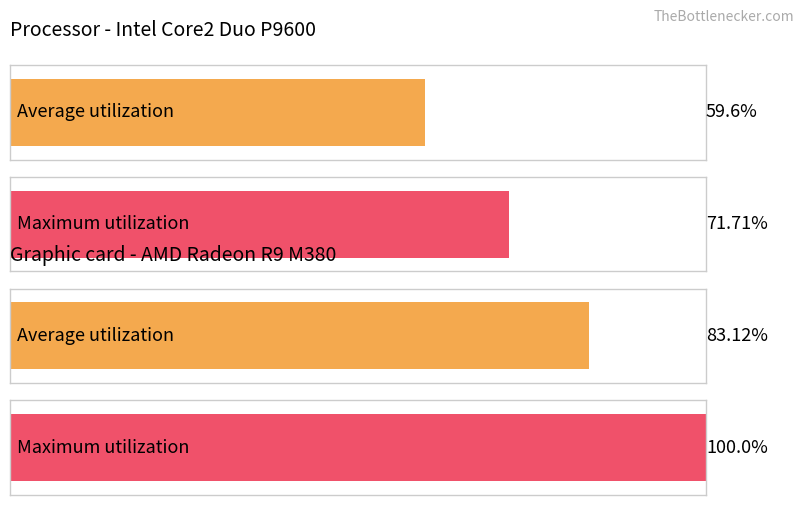

At 11 - 12, list the series in order from largest to smallest.

Average utilization, Maximum utilization